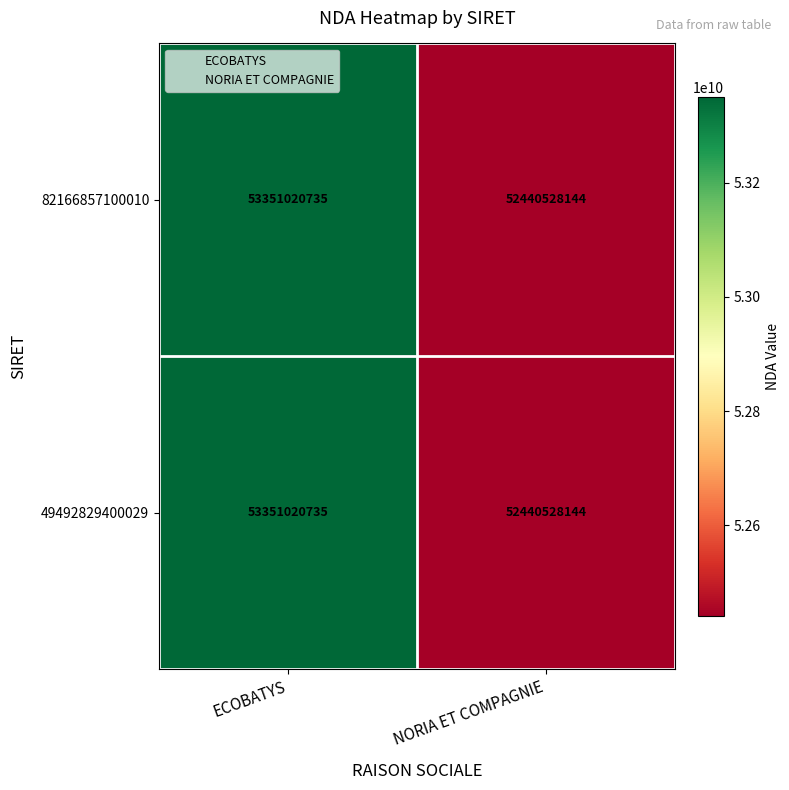

Is it true that 82166857100010 equals 93909452391 at NORIA ET COMPAGNIE?

False